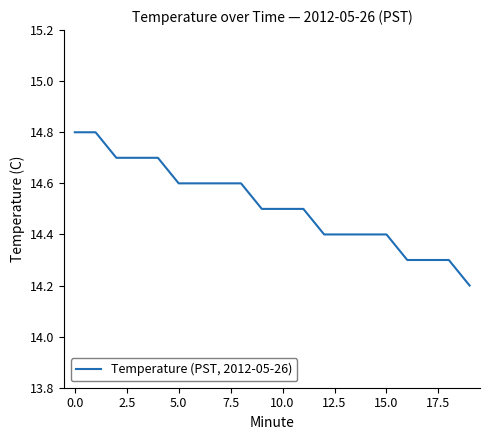

What is the greatest value displayed?

14.8